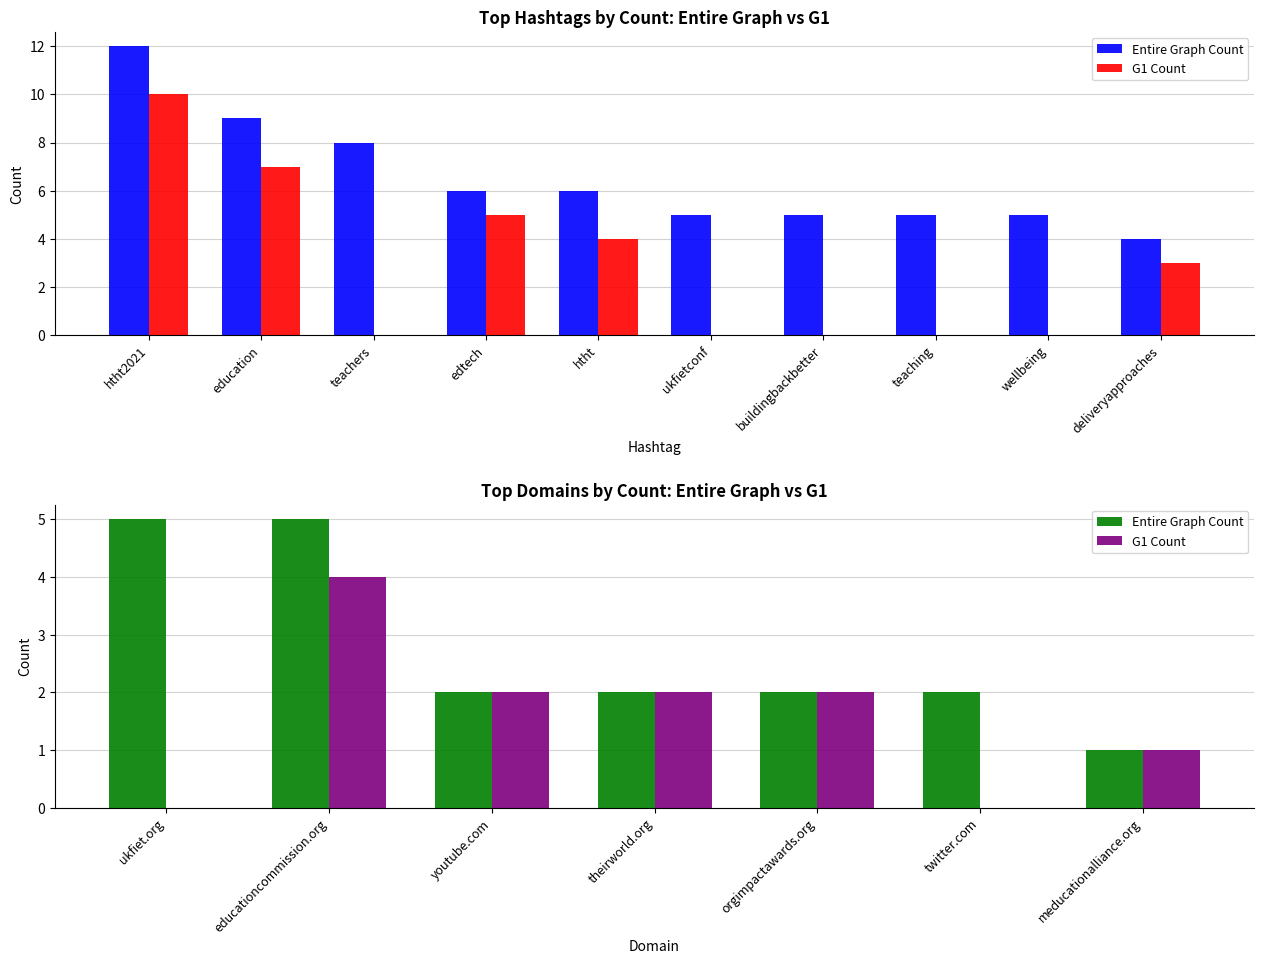

At how many categories does at least one series exceed 2?

2